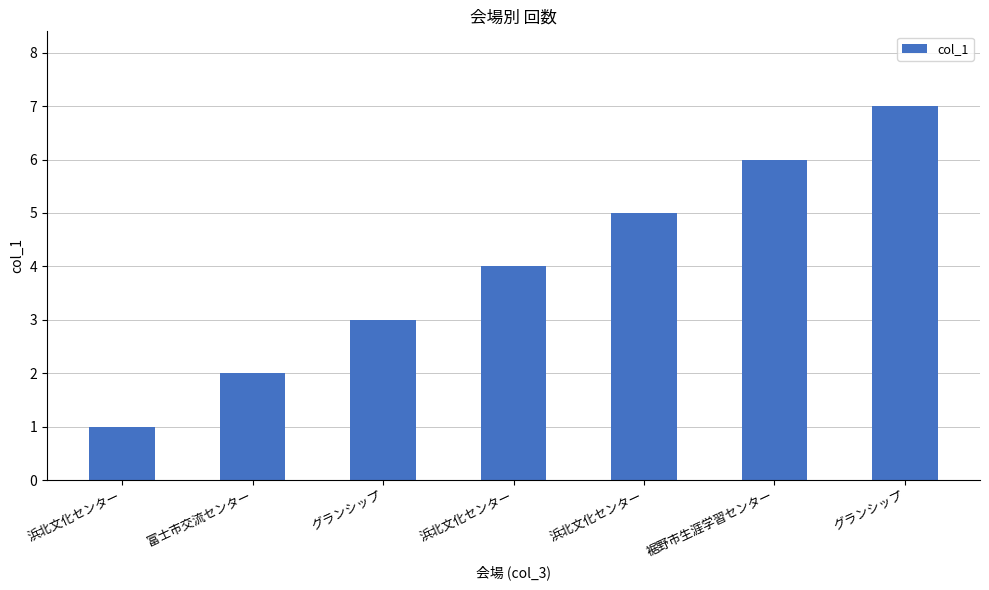

Which has a higher value, 浜北文化センター or 浜北文化センター?

浜北文化センター